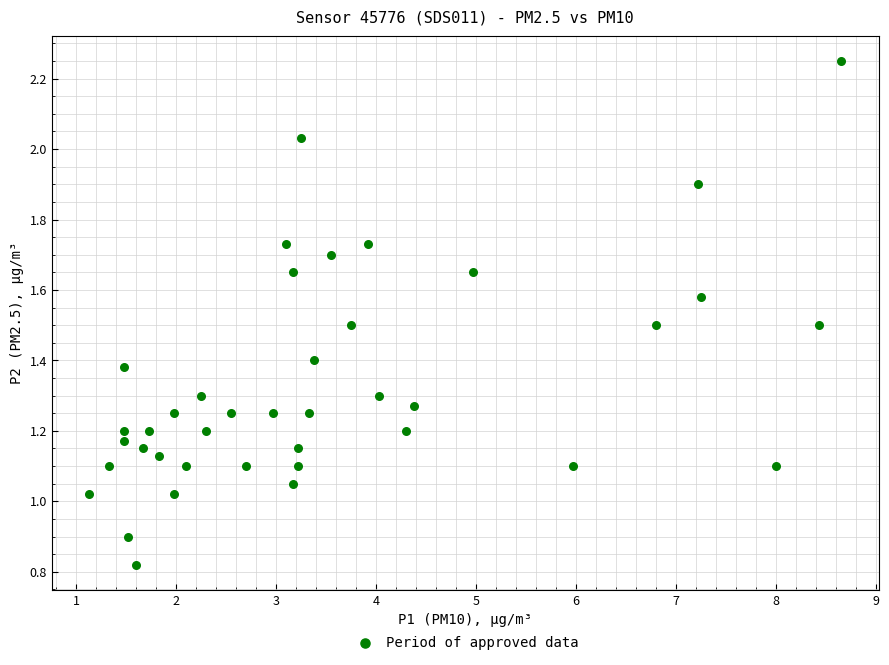

What is the range of X values (max minus min)?

7.5